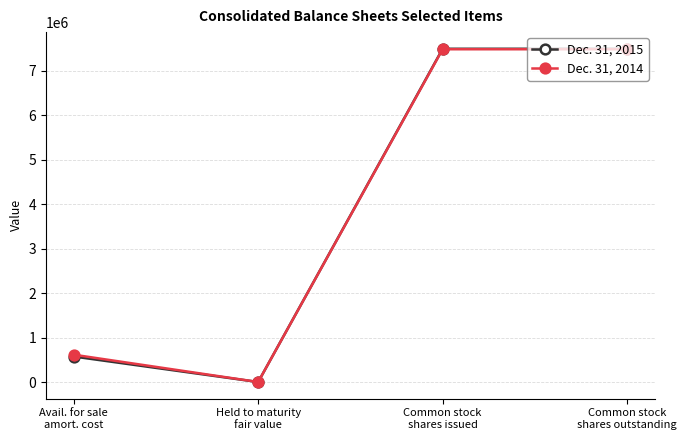

Which series has the widest spread of values?

Dec. 31, 2015